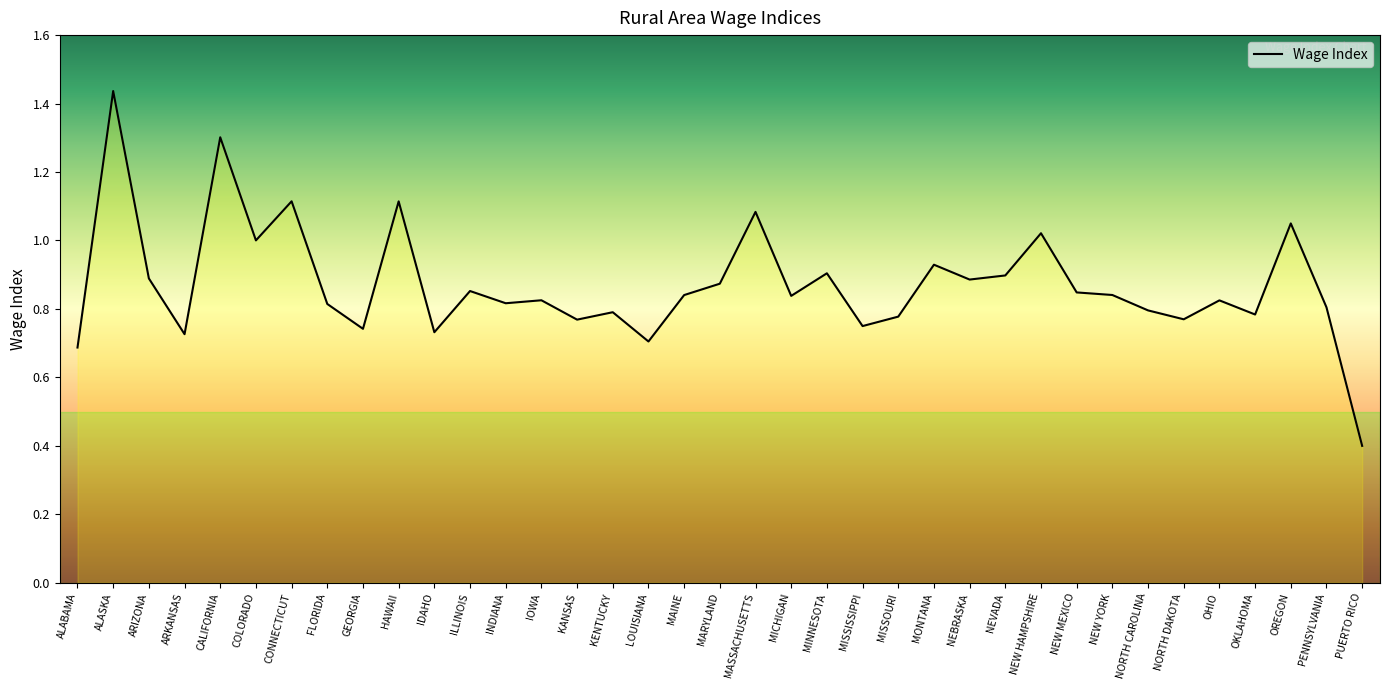

The chart shows a value of 1.6 at ARIZONA. True or false?

False